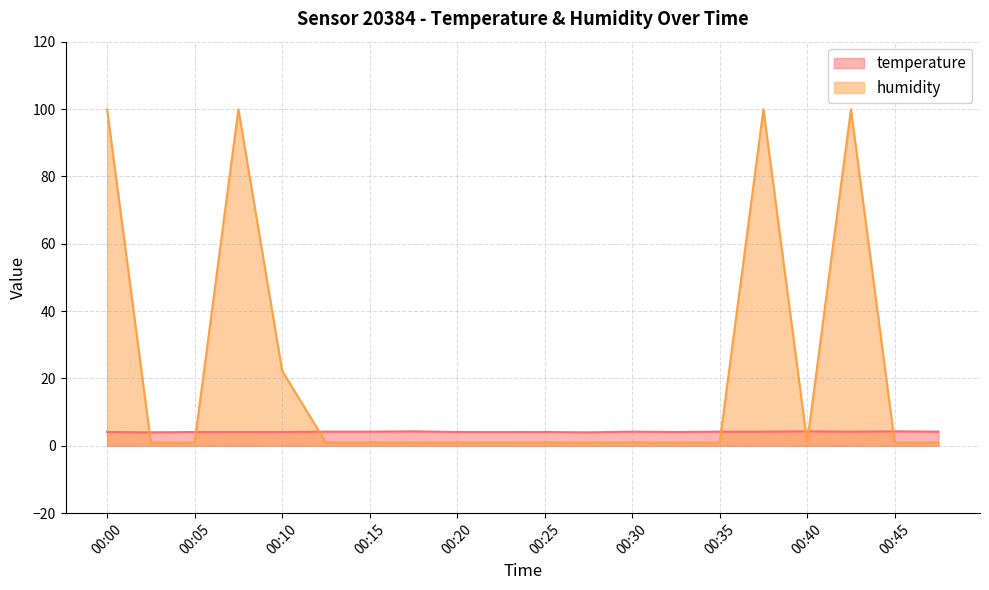

Reading right to left, list all the values displayed in this chart.

temperature: 4.2	4.3	4.2	4.3	4.2	4.2	4.1	4.2	4.0	4.1	4.1	4.1	4.3	4.2	4.2	4.1	4.1	4.1	4.0	4.1
humidity: 1.0	1.0	99.9	1.0	99.9	1.0	1.0	1.0	1.0	1.0	1.0	1.0	1.0	1.0	1.0	22.3	99.9	1.0	1.0	99.9